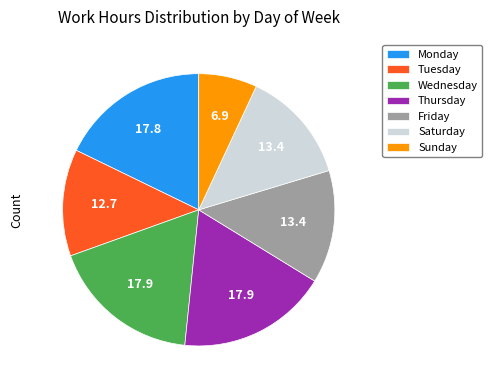

Do Wednesday and Monday together represent more than half of the pie?

No